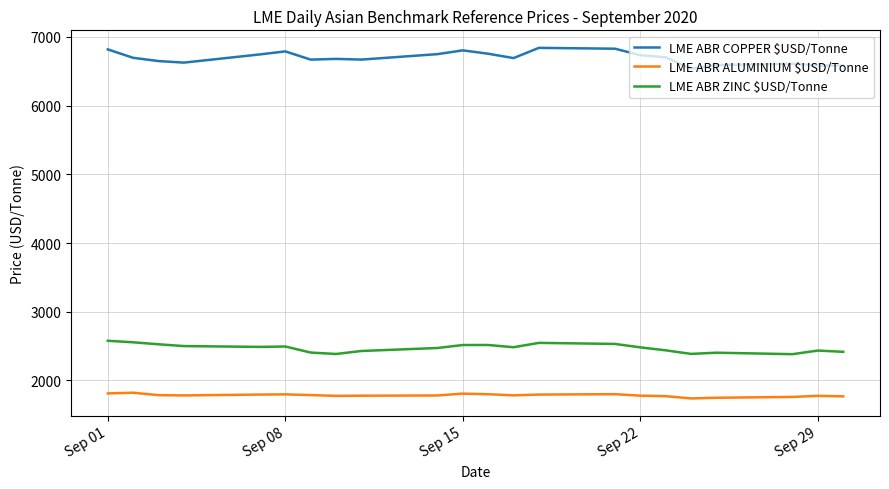

Which series has the largest total across all categories?

LME ABR COPPER $USD/Tonne